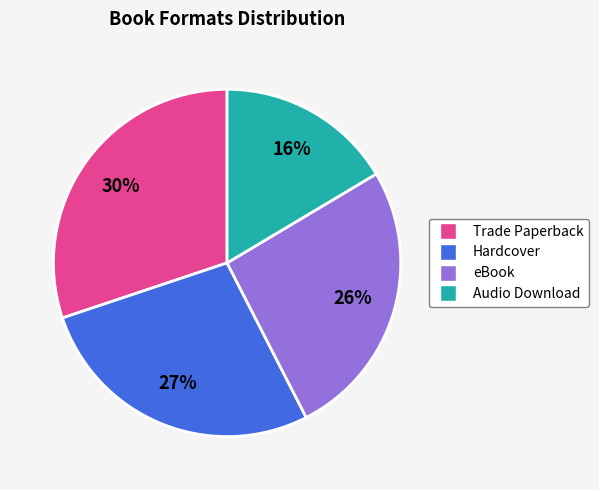

Is it true that Audio Download is 27% of the pie?

False